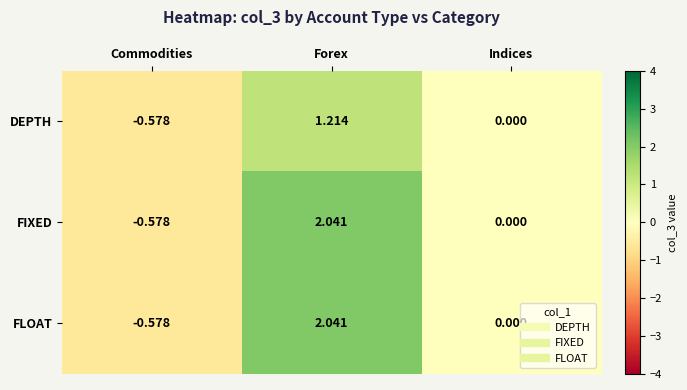

Which category has the highest value across all series?

Forex